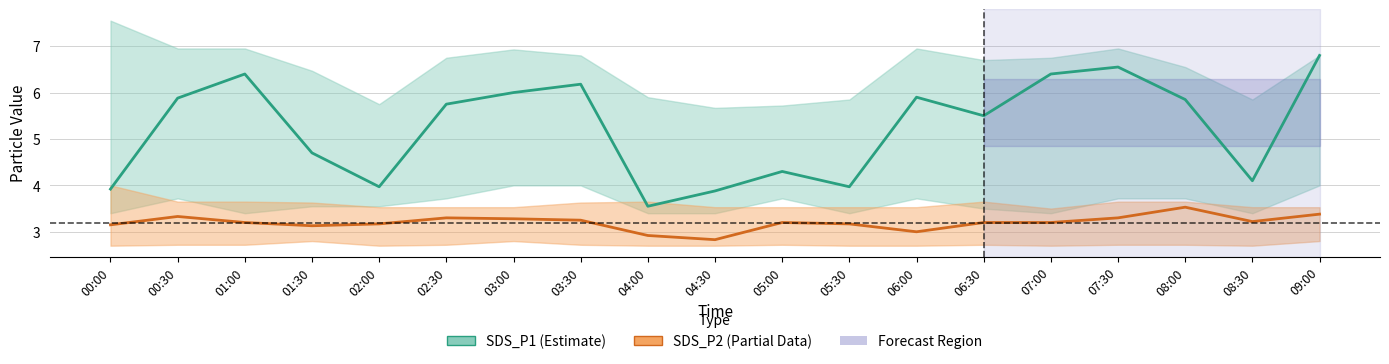

True or false: SDS_P1 (Estimate) and SDS_P2 (Partial) intersect in this chart.

False